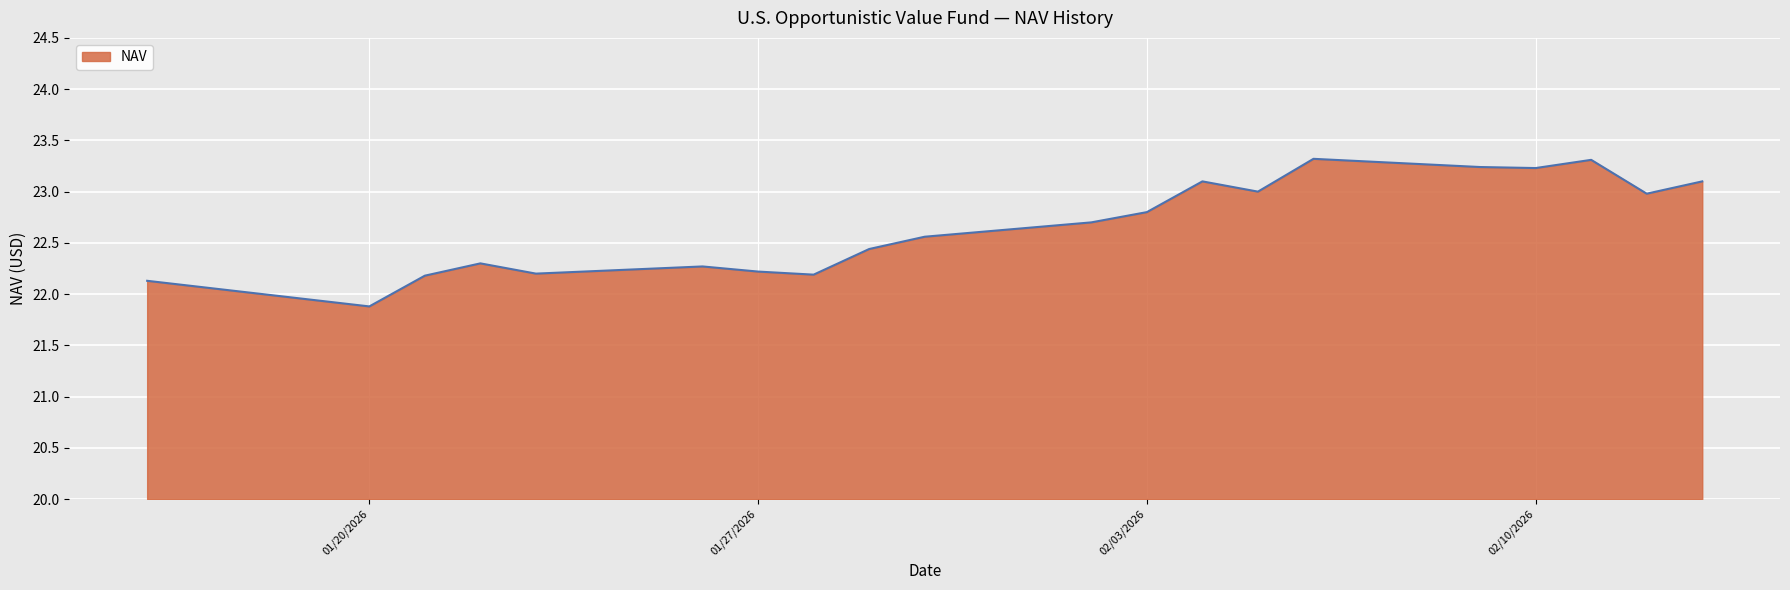

What is the maximum value shown in the chart?

23.3